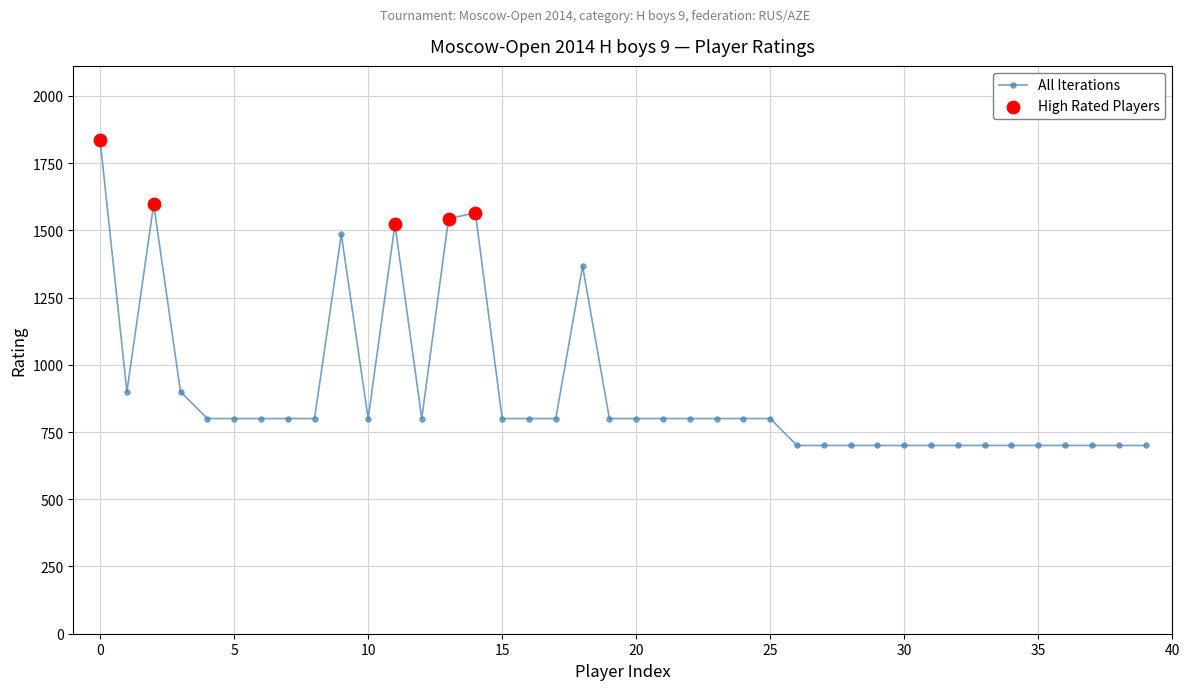

What is the difference between the second highest and minimum values?

897